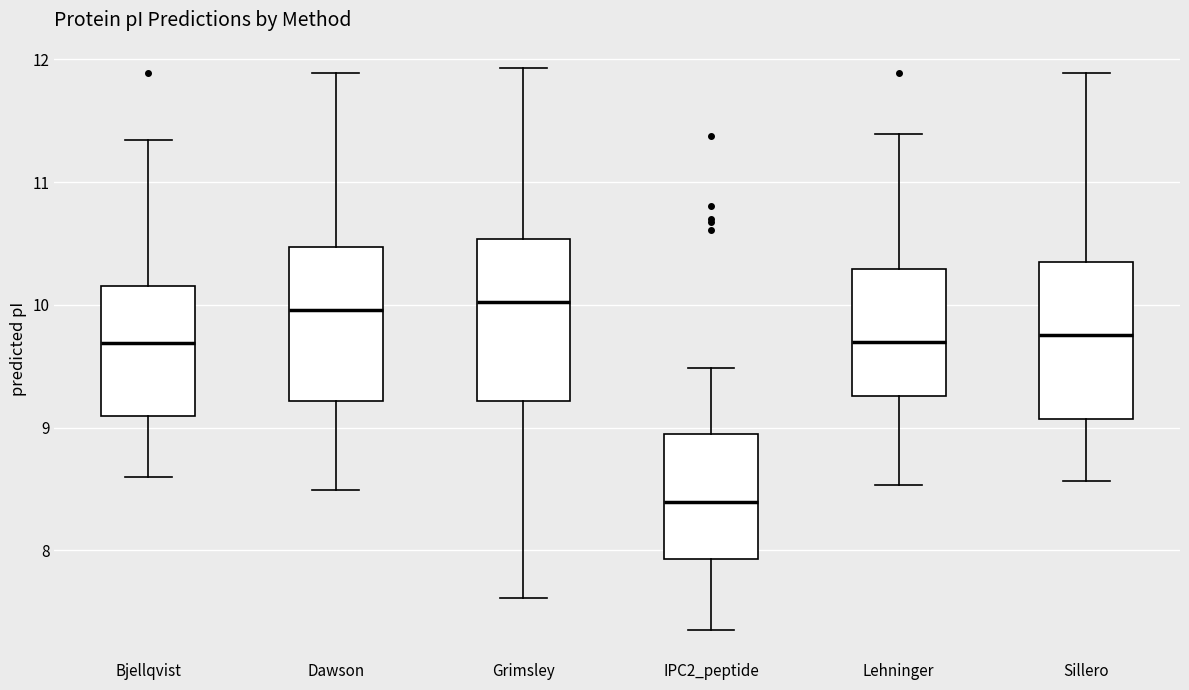

Where does the upper whisker of the box for IPC2_peptide end on the y-axis? The values are not printed on the chart, so give them approximately, as read against the axis.

9.5